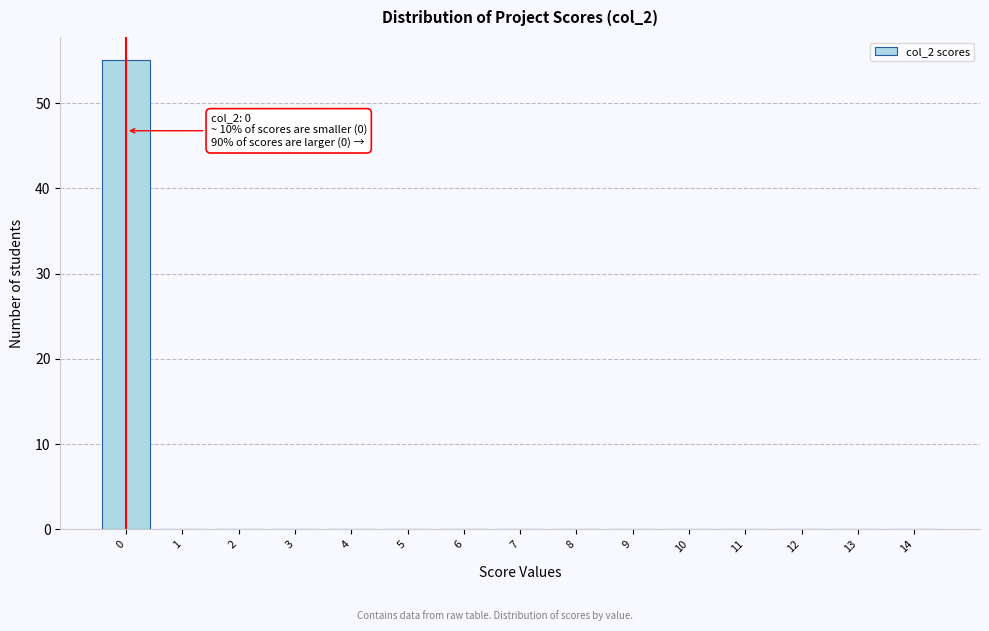

Reading left to right, list all the values displayed in this chart.

0=55	1=0	2=0	3=0	4=0	5=0	6=0	7=0	8=0	9=0	10=0	11=0	12=0	13=0	14=0